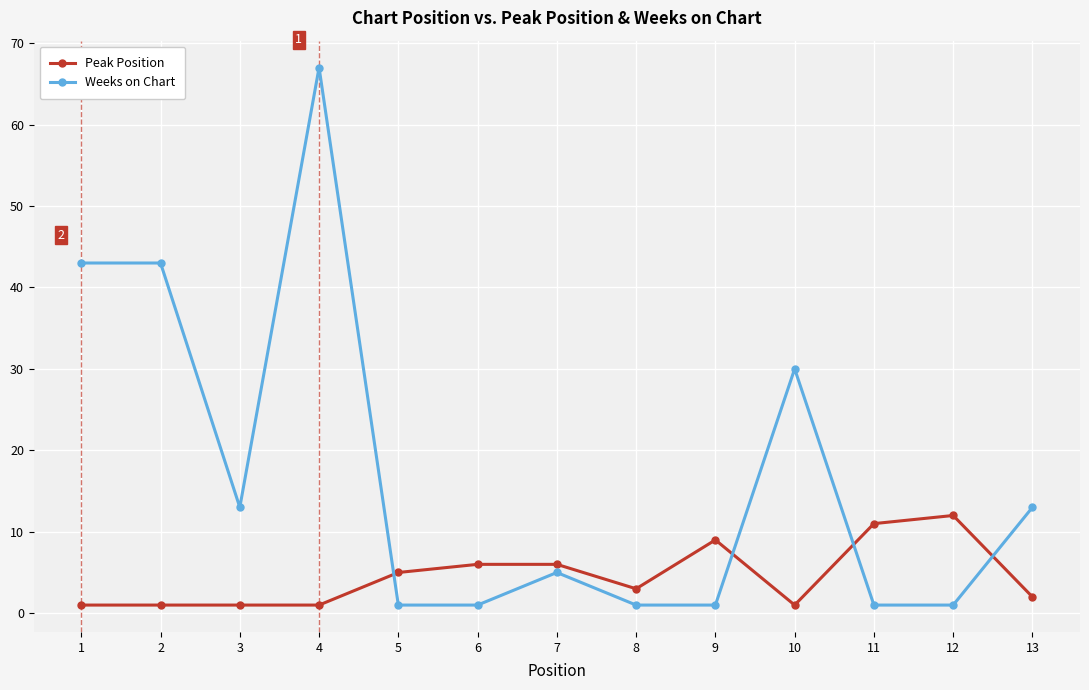

How many data points in Peak Position are less than 3?

6